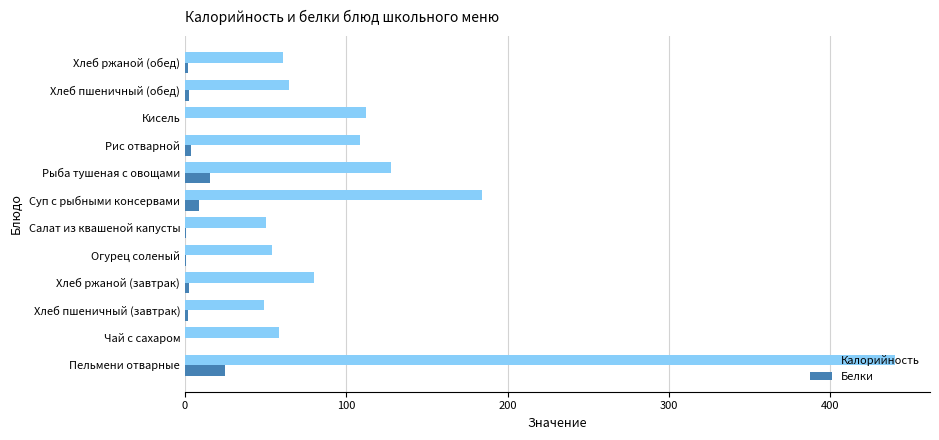

Where is Калорийность nearest to the value 244?

Суп с рыбными консервами